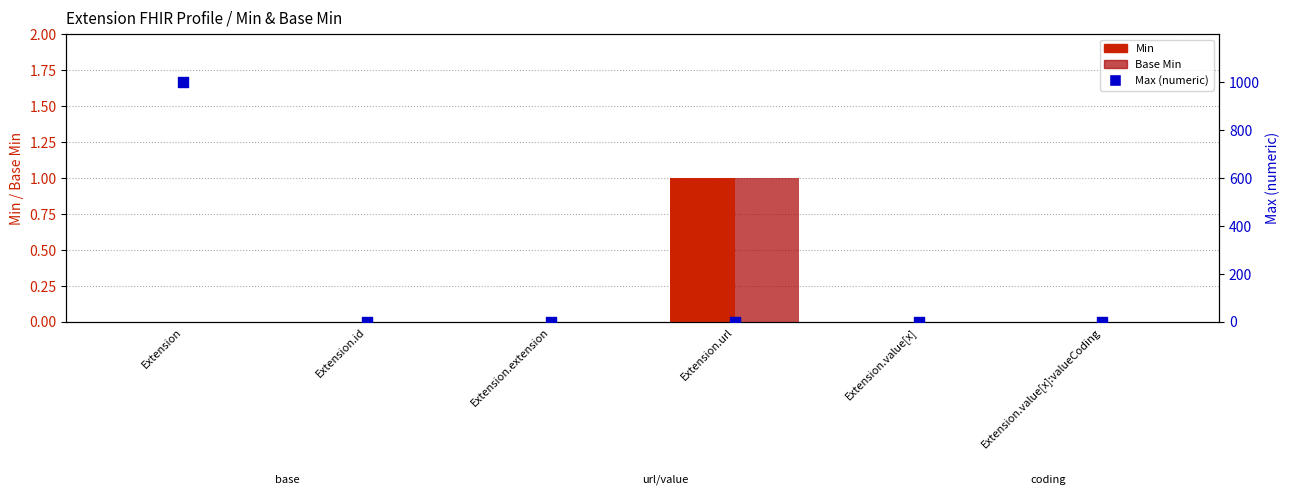

Which series reaches the maximum Y coordinate?

Max (numeric)